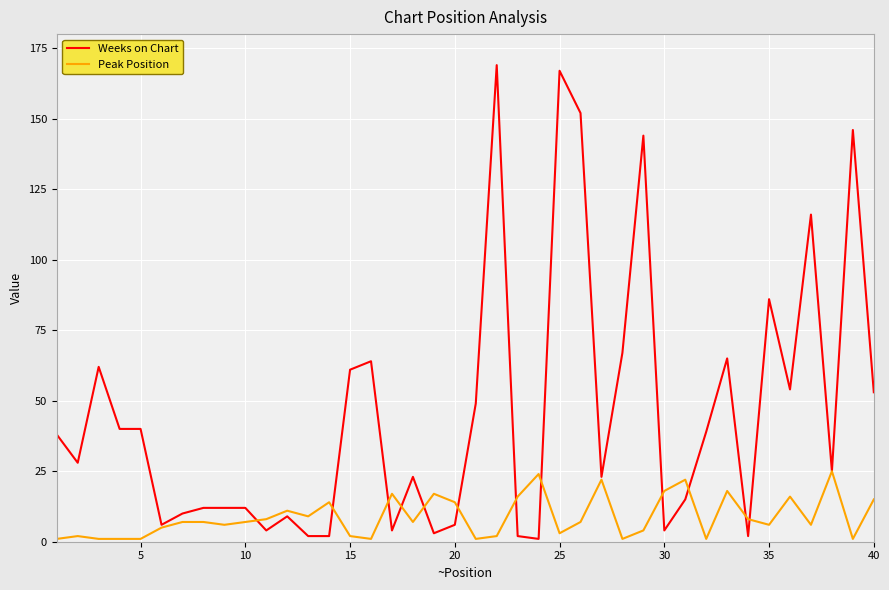

List the series in order of their peak value, lowest first.

Peak Position, Weeks on Chart